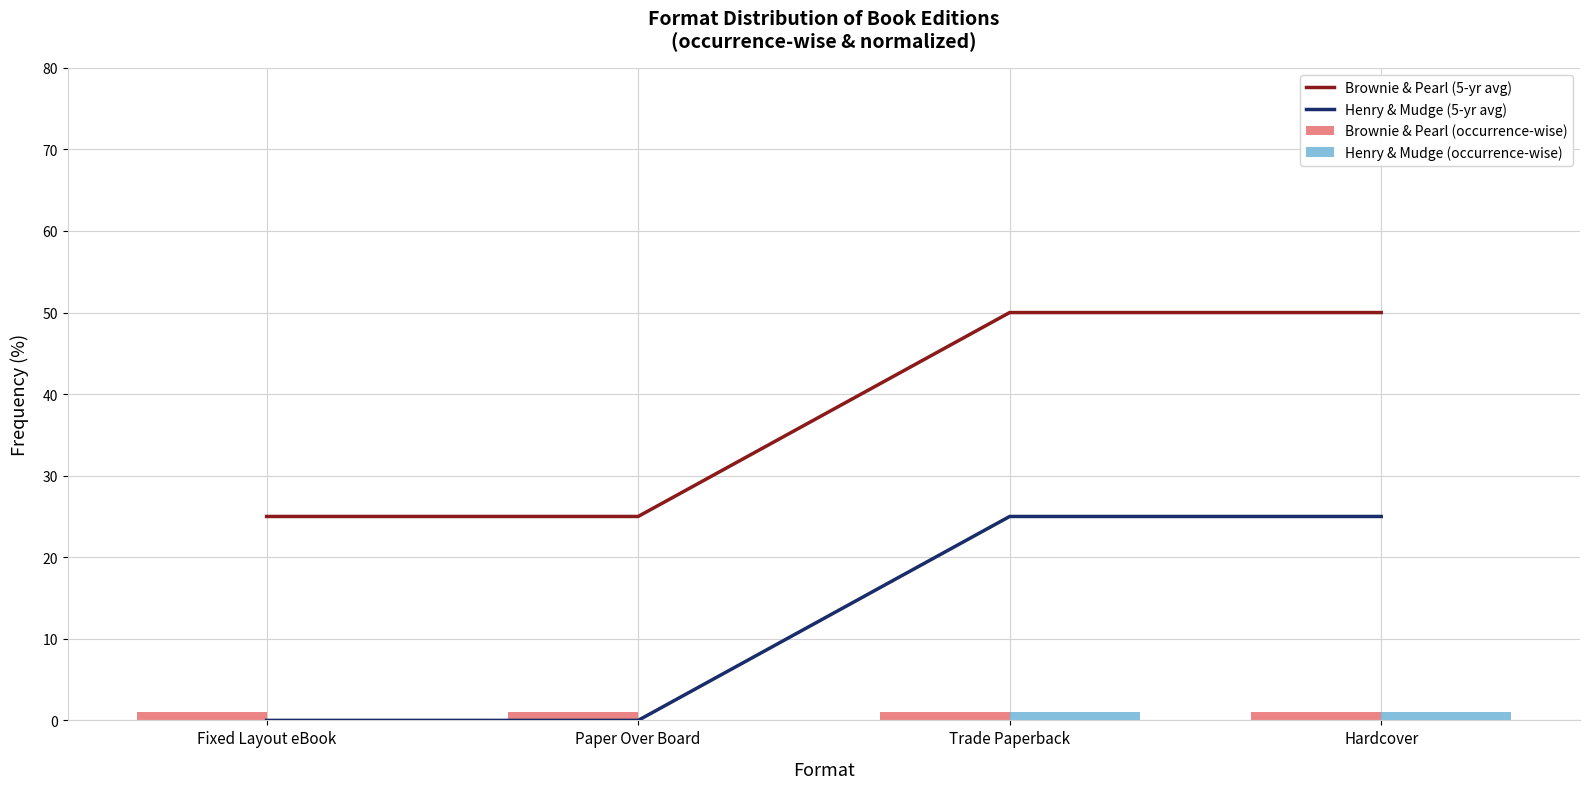

The value of Henry & Mudge (occurrence-wise) at Fixed Layout eBook is 0. True or false?

True